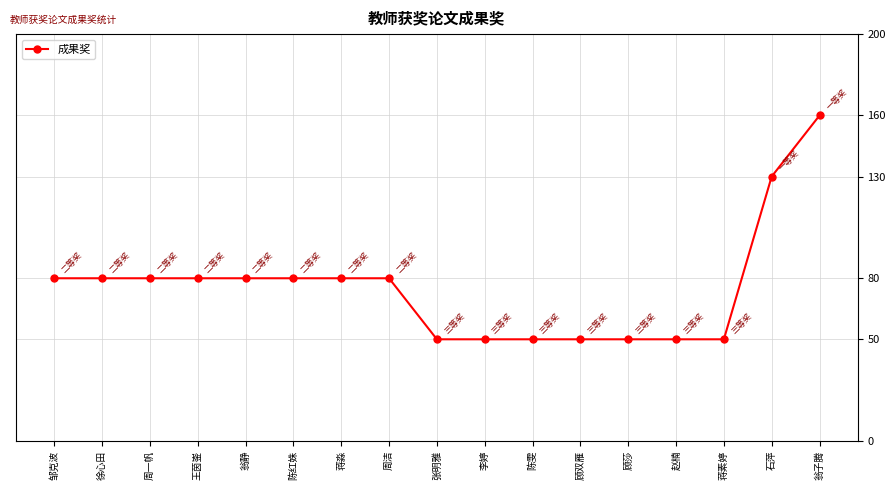

Is it true that the value at 翁静 is 48?

False